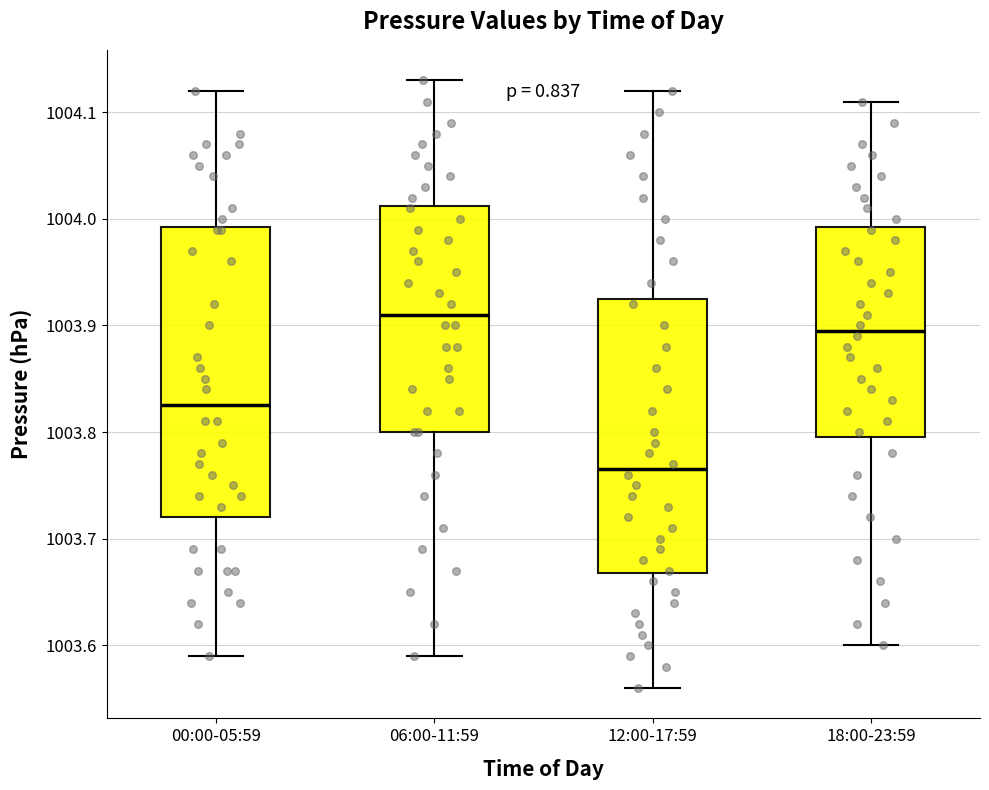

Where does the median line of the box for 18:00-23:59 sit on the y-axis? The values are not printed on the chart, so give them approximately, as read against the axis.

1003.90